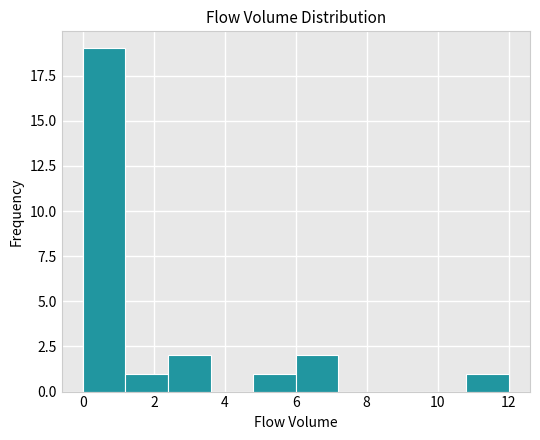

Reading left to right, transcribe this chart: for each bar, give the range it covers on the x-axis and its height. The values are not printed on the chart, so give them approximately, as read against the axis.

0.0 to 1.2: 19
1.2 to 2.4: 1
2.4 to 3.6: 2
3.6 to 4.8: 0
4.8 to 6.0: 1
6.0 to 7.2: 2
7.2 to 8.4: 0
8.4 to 9.6: 0
9.6 to 10.8: 0
10.8 to 12.0: 1